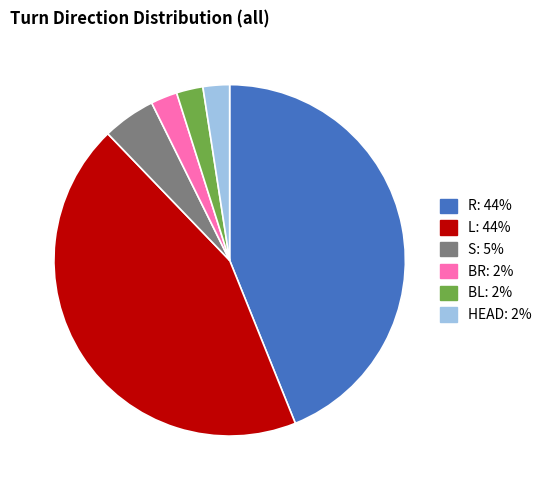

Combined, do L and HEAD account for over 50%?

No